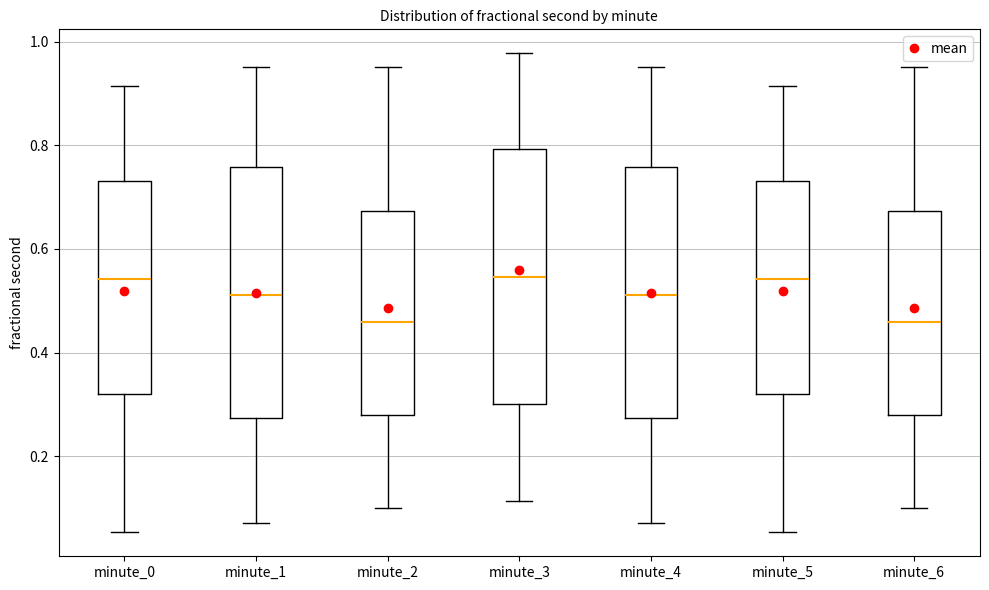

Reading left to right, transcribe this box plot: for each box, give where its median line is, the range the box spans, and where its two whiskers end, as read against the y-axis. The values are not printed on the chart, so give them approximately, as read against the axis.

minute_0: median 0.54, box 0.32 to 0.74, whiskers 0.06 to 0.92
minute_1: median 0.52, box 0.28 to 0.76, whiskers 0.08 to 0.96
minute_2: median 0.46, box 0.28 to 0.68, whiskers 0.10 to 0.96
minute_3: median 0.54, box 0.30 to 0.80, whiskers 0.12 to 0.98
minute_4: median 0.52, box 0.28 to 0.76, whiskers 0.08 to 0.96
minute_5: median 0.54, box 0.32 to 0.74, whiskers 0.06 to 0.92
minute_6: median 0.46, box 0.28 to 0.68, whiskers 0.10 to 0.96